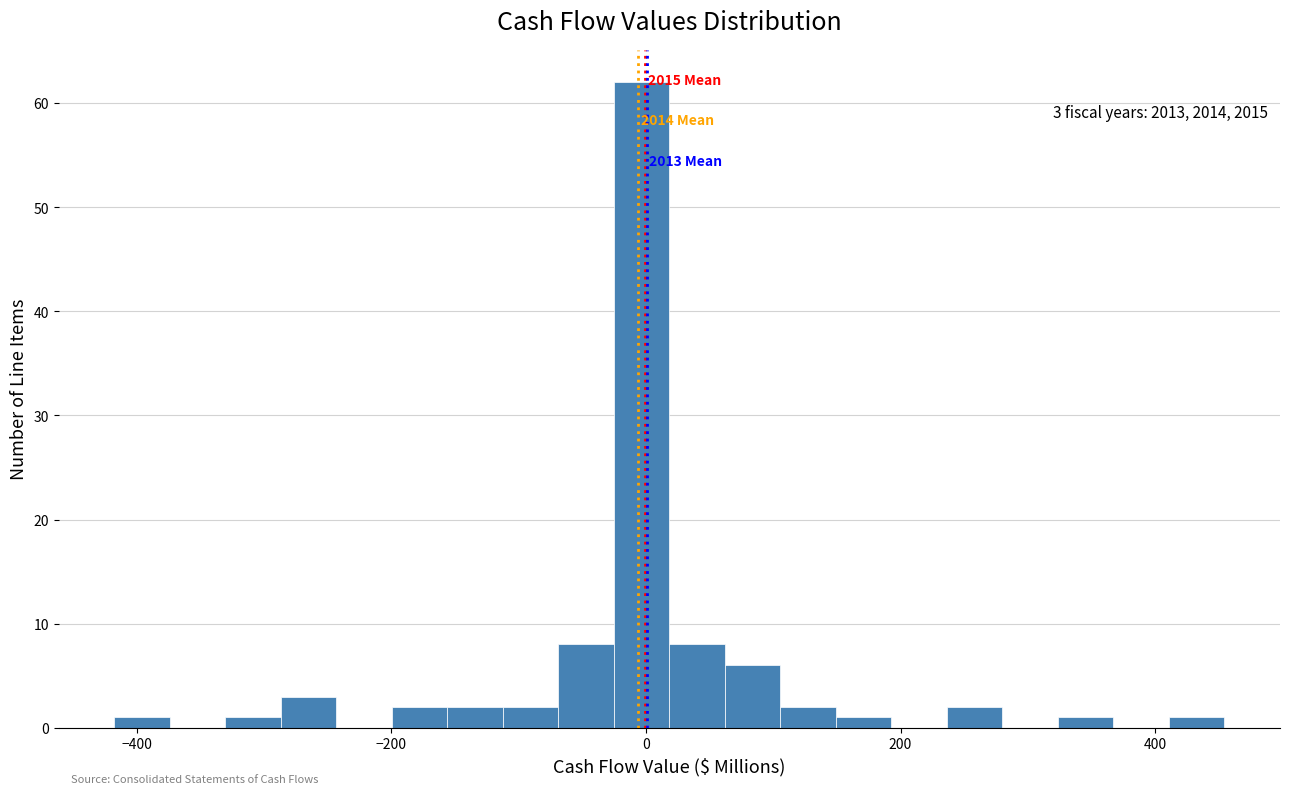

Read against the x-axis, roughly where is the centre of the tallest bar?

0